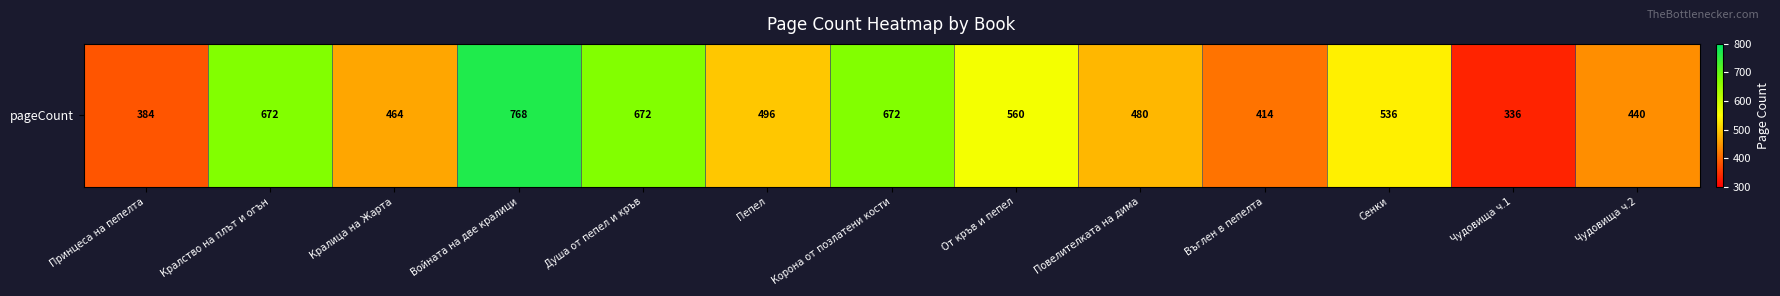

The value at Пепел is 320. True or false?

False